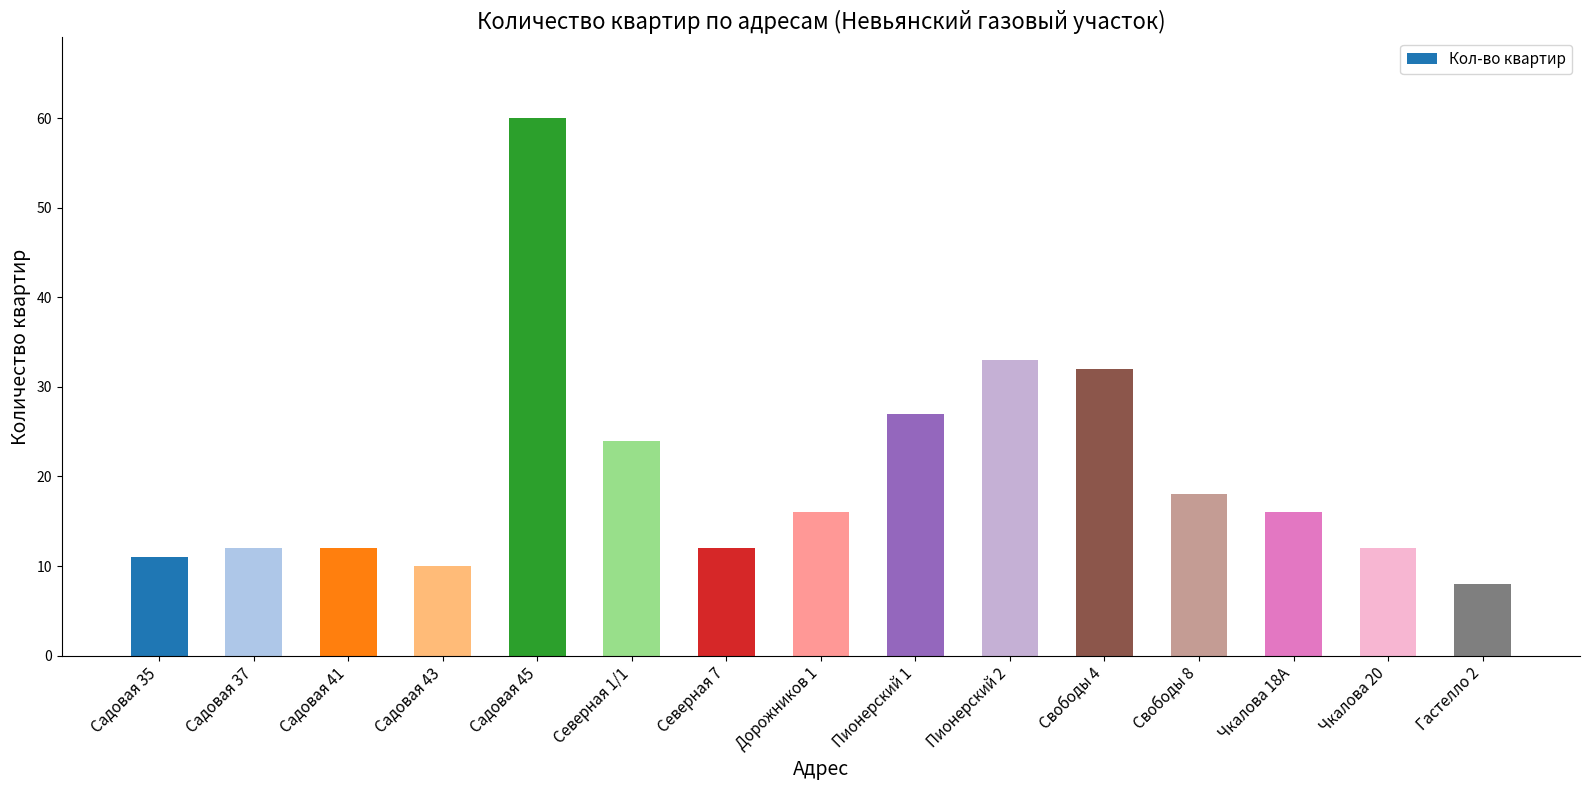

What is the change in value from Свободы 8 to Чкалова 20?

-6